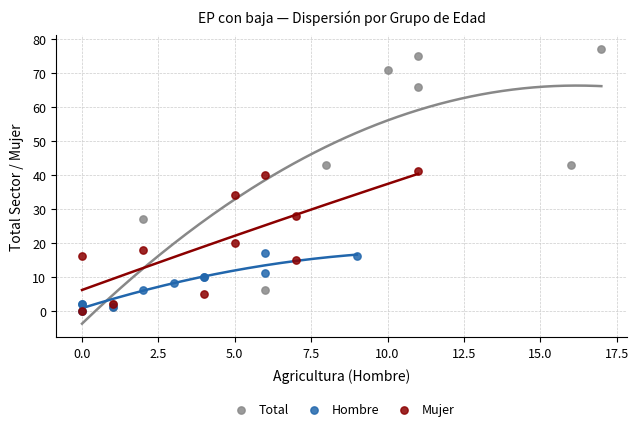

Which series contains the highest Y value?

Total